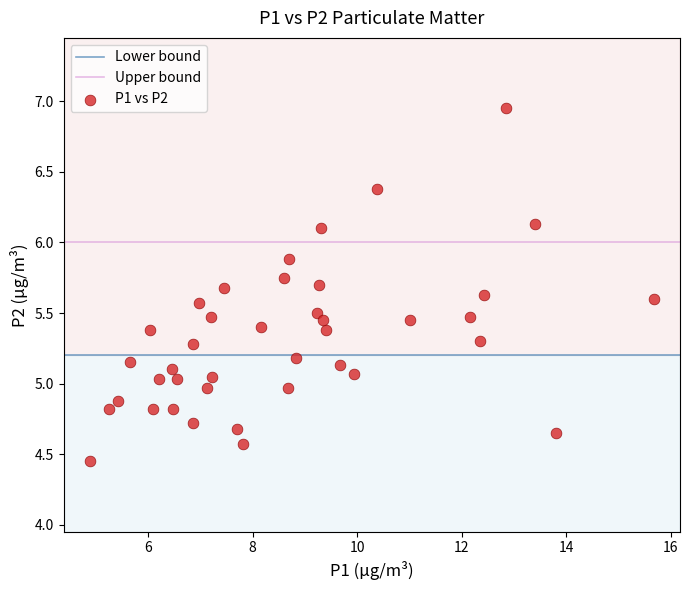

What is the range of Y values (max minus min)?

2.5